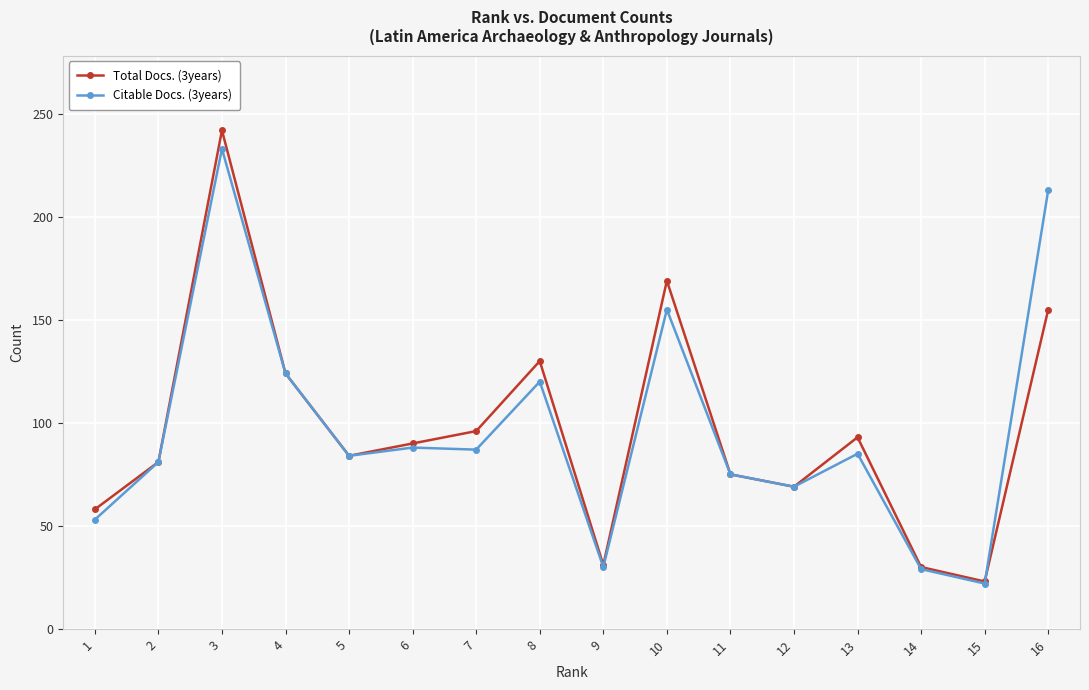

Between 8 and 10, which is larger?

10